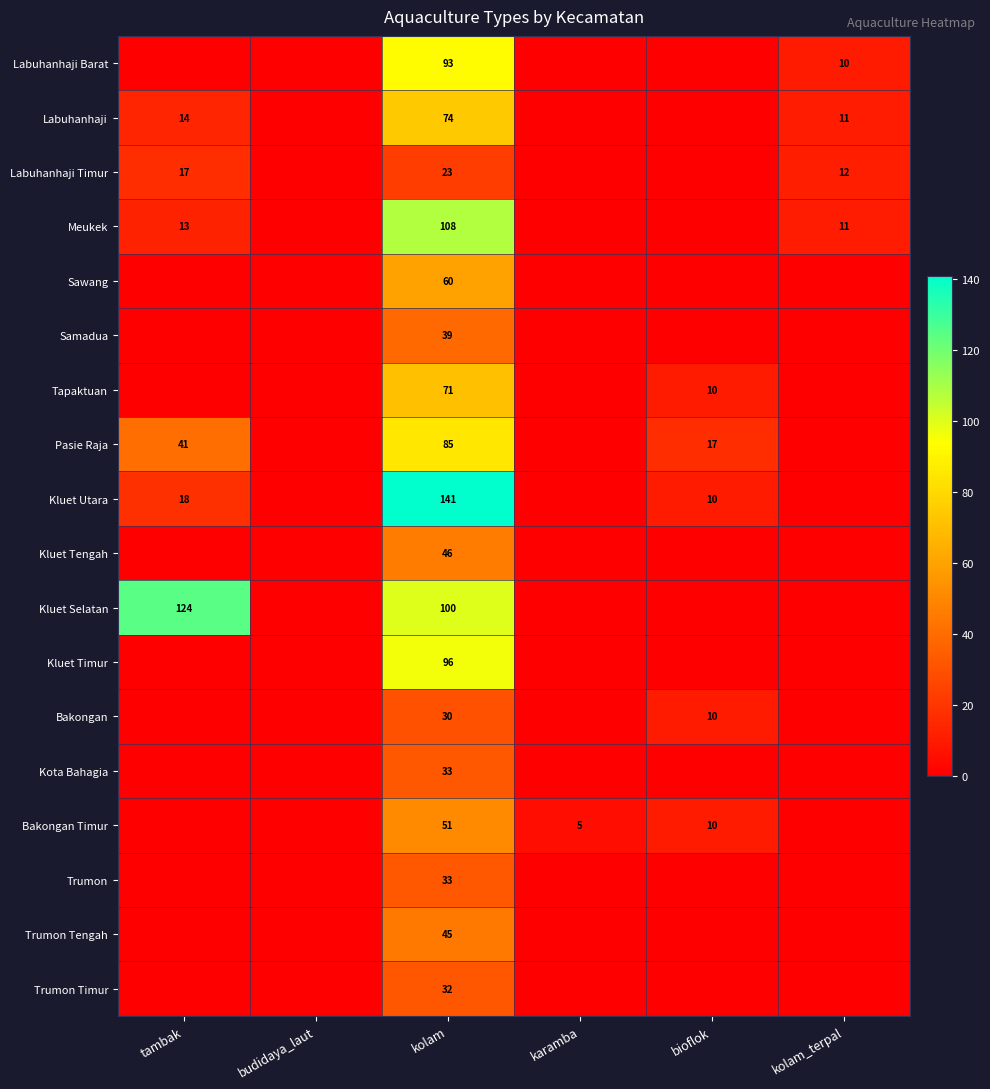

Is it true that Kluet Utara equals 94 at kolam?

False